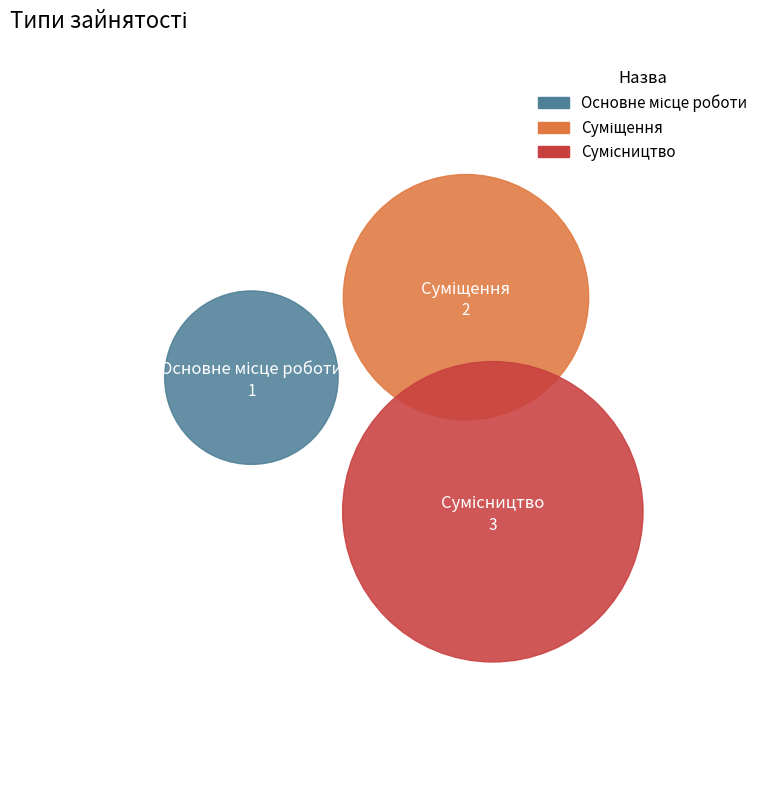

Which slice is the largest?

Сумісництво